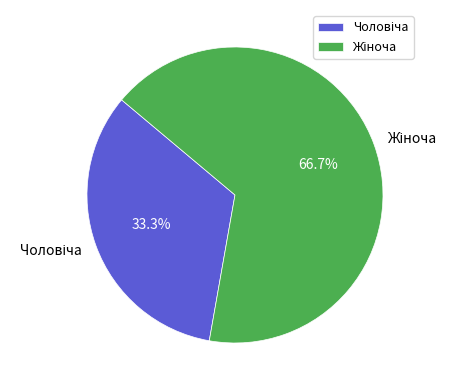

Does any single category account for the majority?

Yes